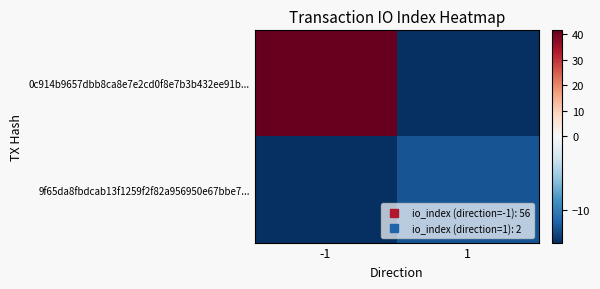

Which series changed the most between -1 and 1?

0c914b9657dbb8ca8e7e2cd0f8e7b3b432ee91b...